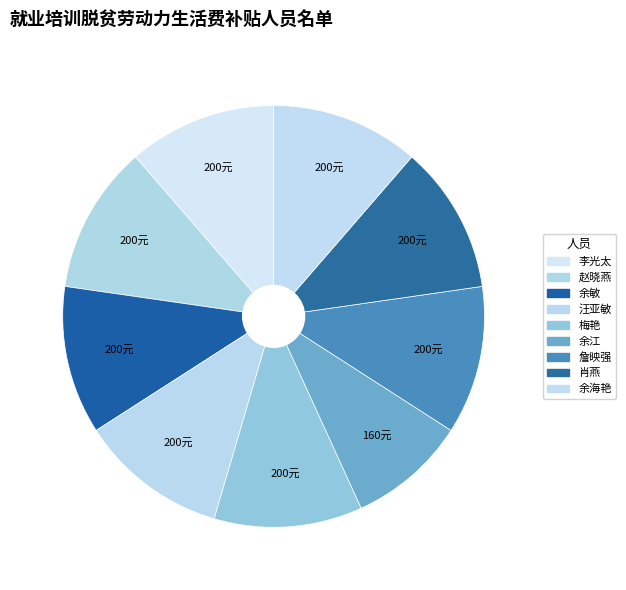

Rank the categories by value from highest to lowest.

李光太, 赵晓燕, 余敏, 汪亚敏, 梅艳, 詹映强, 肖燕, 余海艳, 余江